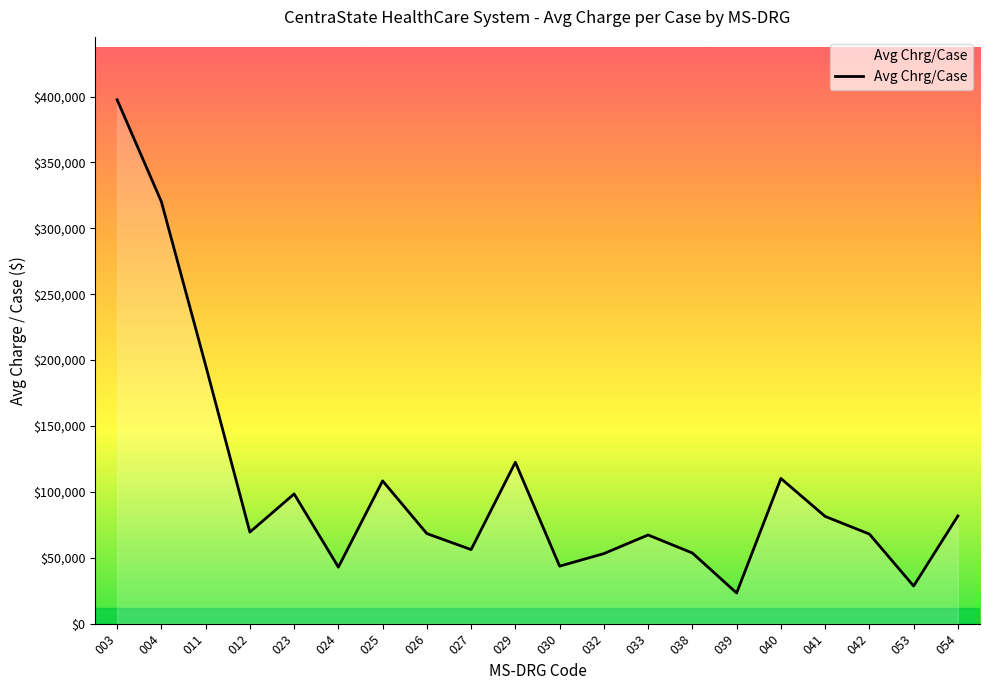

What is the minimum value shown in the chart?

23290.7